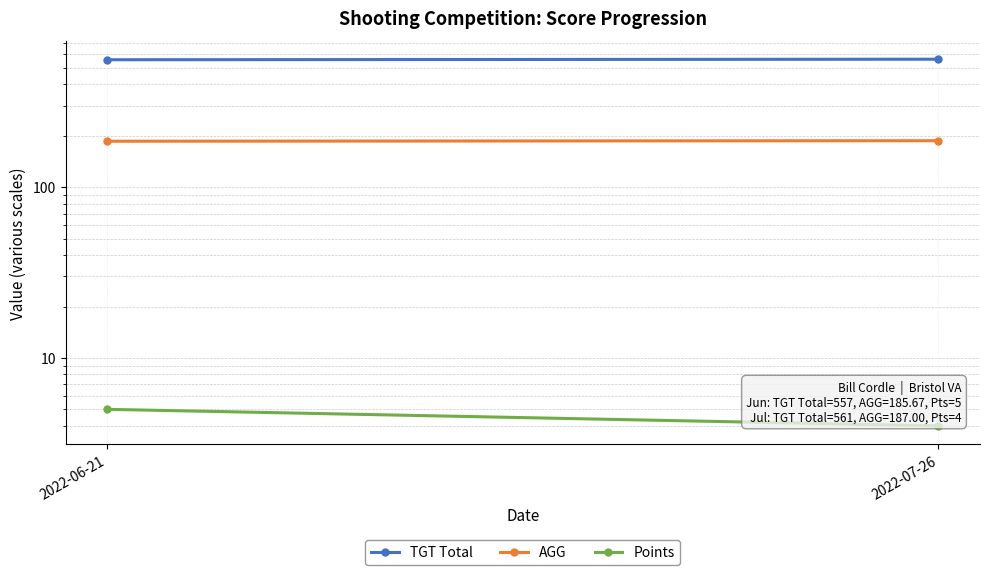

At which category does the chart reach its peak across all series?

2022-07-26